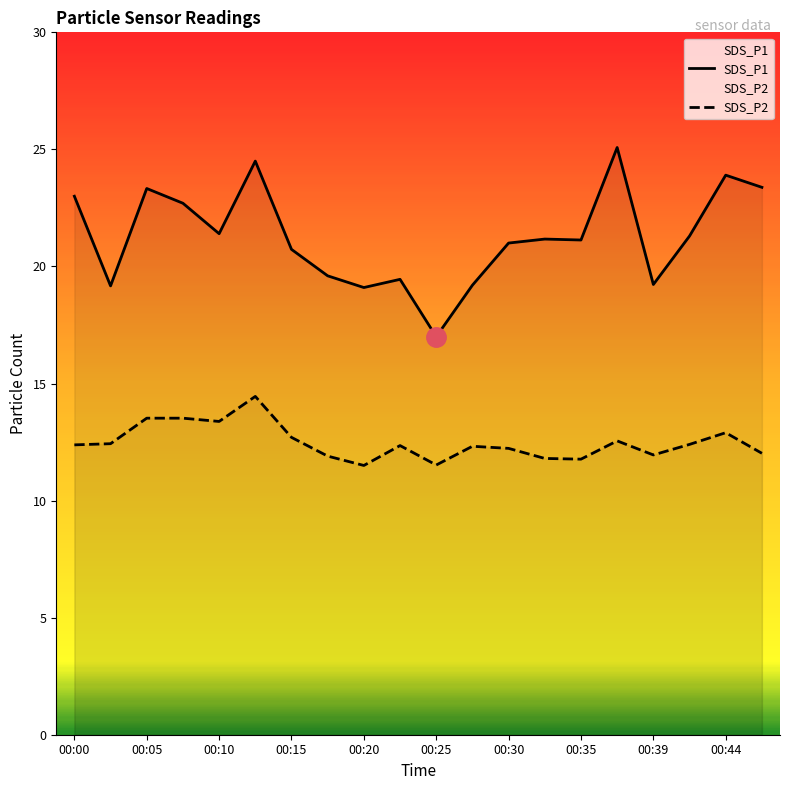

Does the chart have visible grid lines?

No